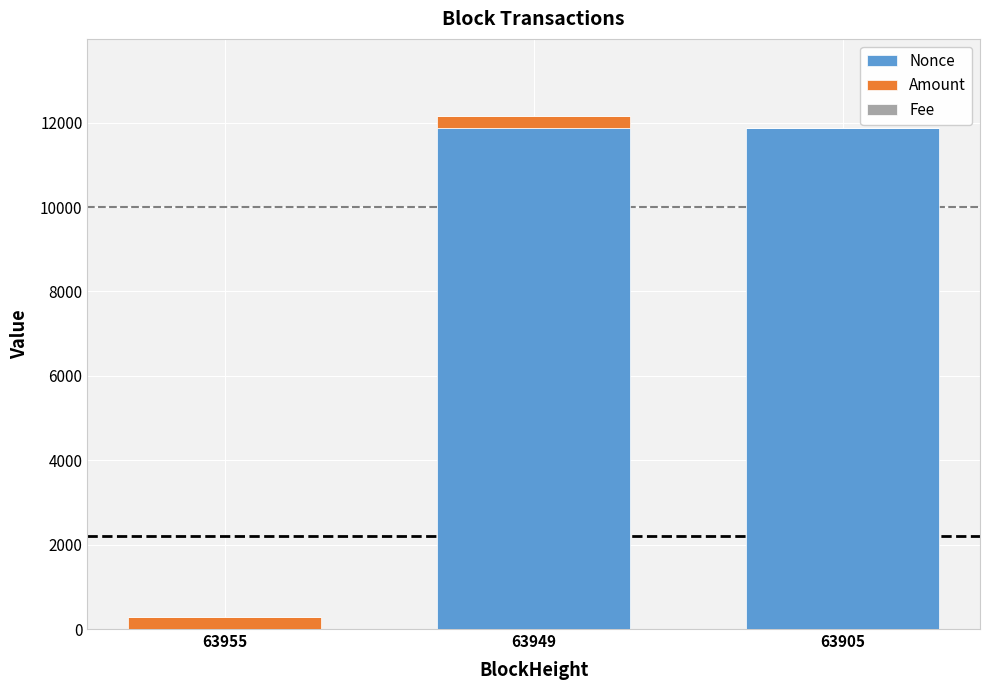

What is the maximum value for Nonce?

11883.0